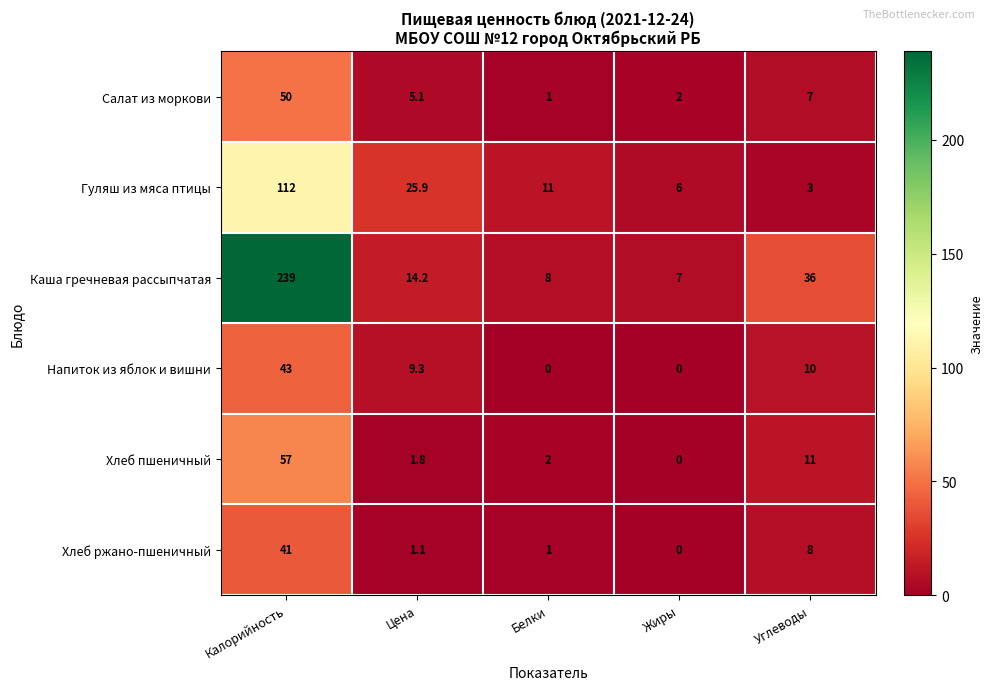

Reading right to left, transcribe all the data shown in this chart.

Салат из моркови: Углеводы=7.0	Жиры=2.0	Белки=1.0	Цена=5.1	Калорийность=50.0
Гуляш из мяса птицы: Углеводы=3.0	Жиры=6.0	Белки=11.0	Цена=25.9	Калорийность=112.0
Каша гречневая рассыпчатая: Углеводы=36.0	Жиры=7.0	Белки=8.0	Цена=14.2	Калорийность=239.0
Напиток из яблок и вишни: Углеводы=10.0	Жиры=0.0	Белки=0.0	Цена=9.3	Калорийность=43.0
Хлеб пшеничный: Углеводы=11.0	Жиры=0.0	Белки=2.0	Цена=1.8	Калорийность=57.0
Хлеб ржано-пшеничный: Углеводы=8.0	Жиры=0.0	Белки=1.0	Цена=1.1	Калорийность=41.0